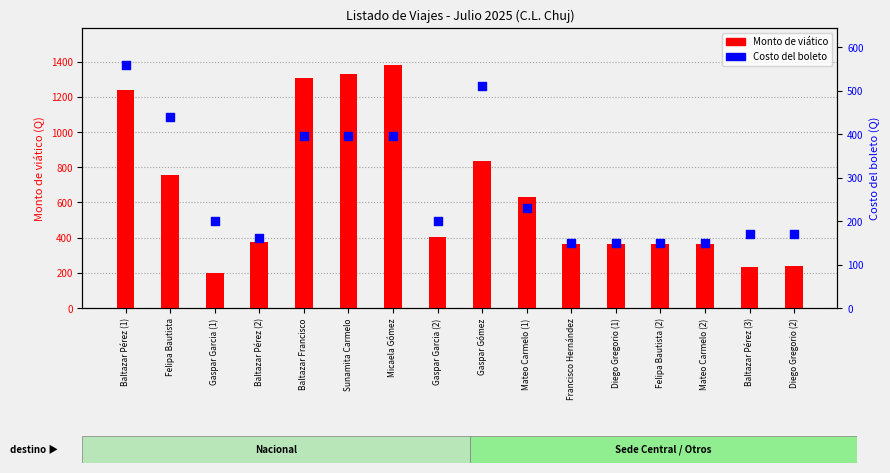

At how many categories does at least one series exceed 443?

7